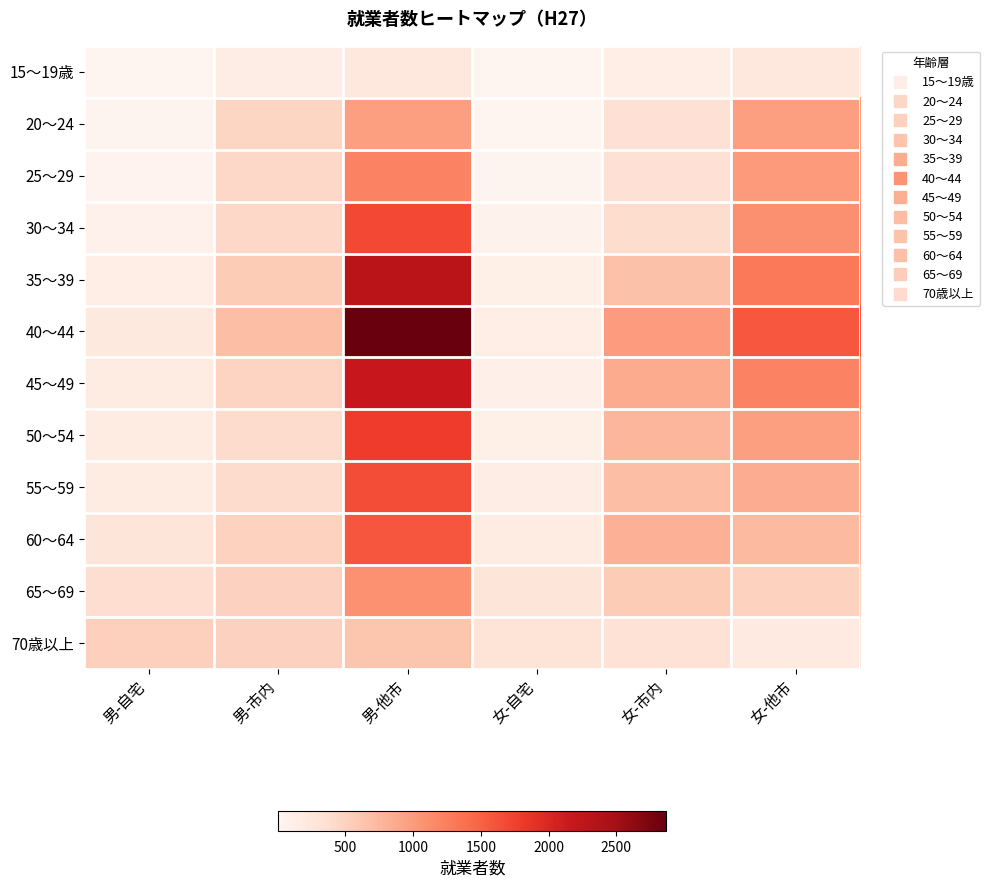

Between 女-自宅 and 女-他市, which is larger?

女-他市